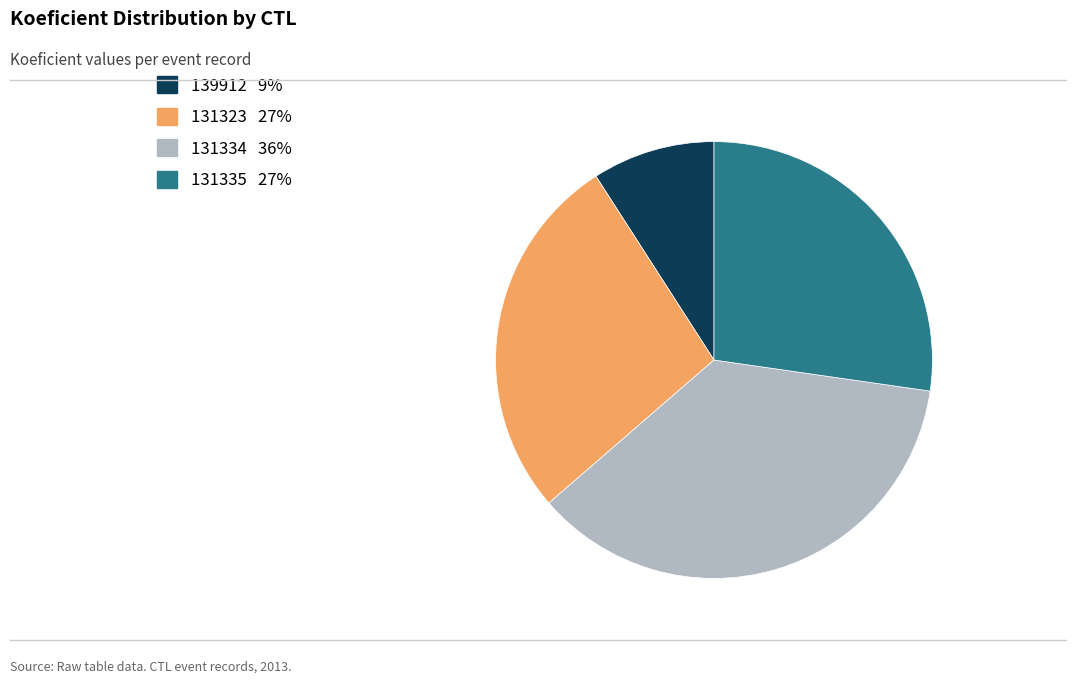

How many slices are in this pie chart?

4